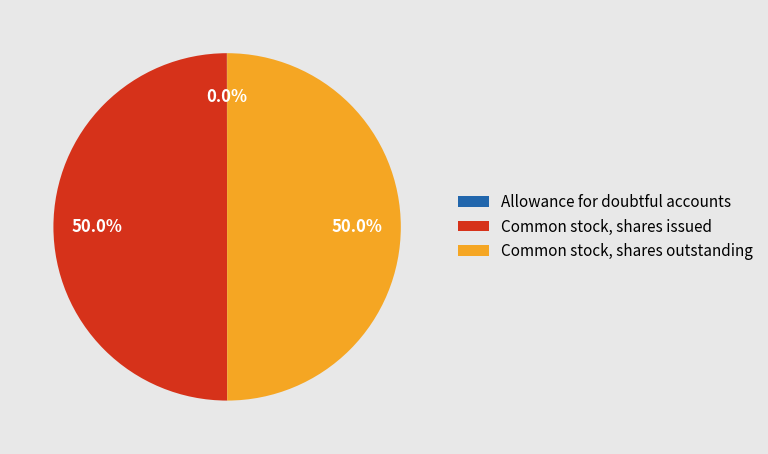

What is the total percentage of Common stock, shares issued and Common stock, shares outstanding?

100.0%